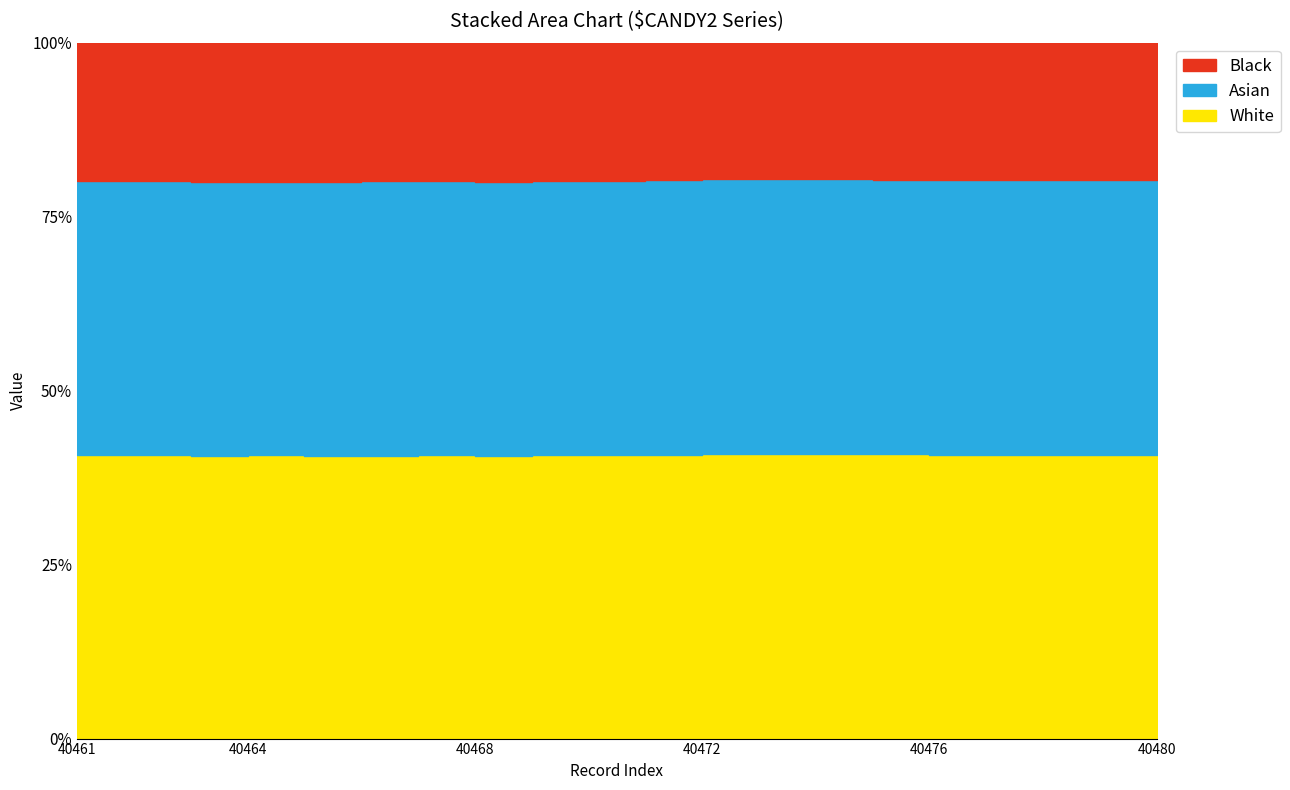

Rank the series at 40477 from highest to lowest value.

White, Asian, Black